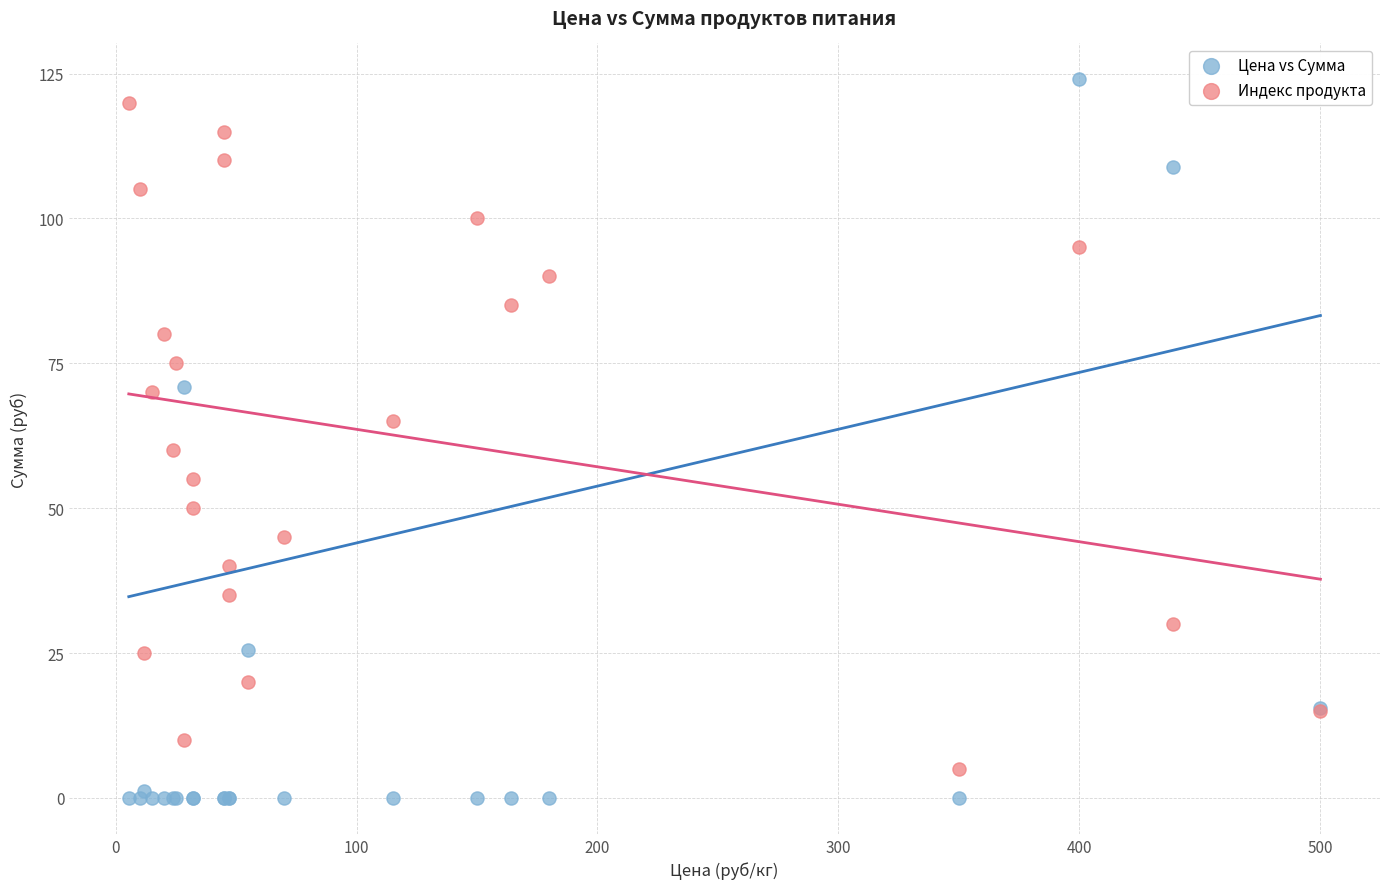

What are all the series names shown in the legend?

Цена vs Сумма, Индекс продукта